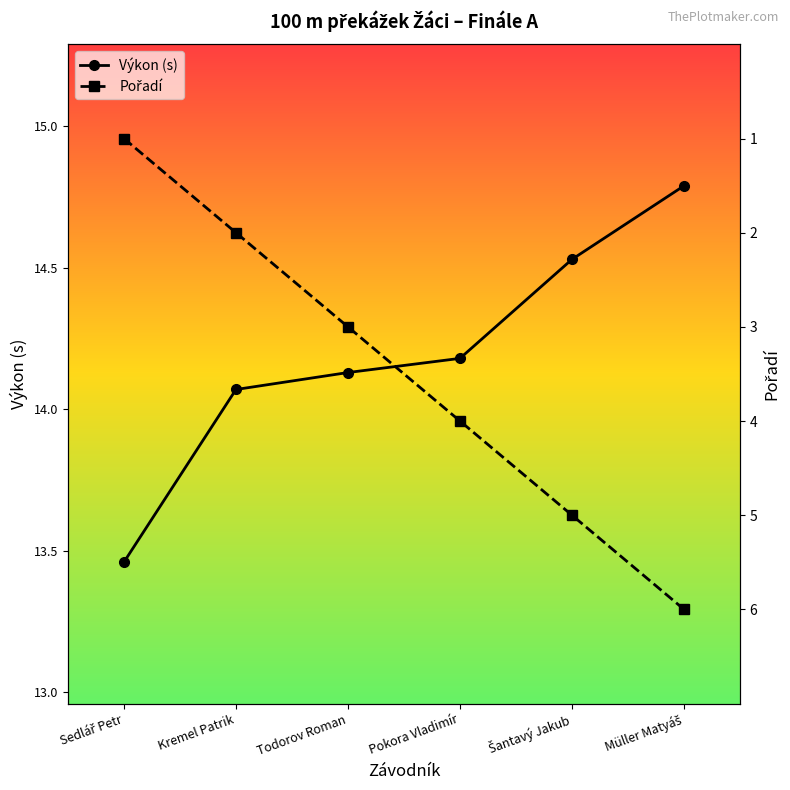

Reading left to right, list all the values displayed in this chart.

Výkon (s): 13.5	14.1	14.1	14.2	14.5	14.8
Pořadí: 1.0	2.0	3.0	4.0	5.0	6.0